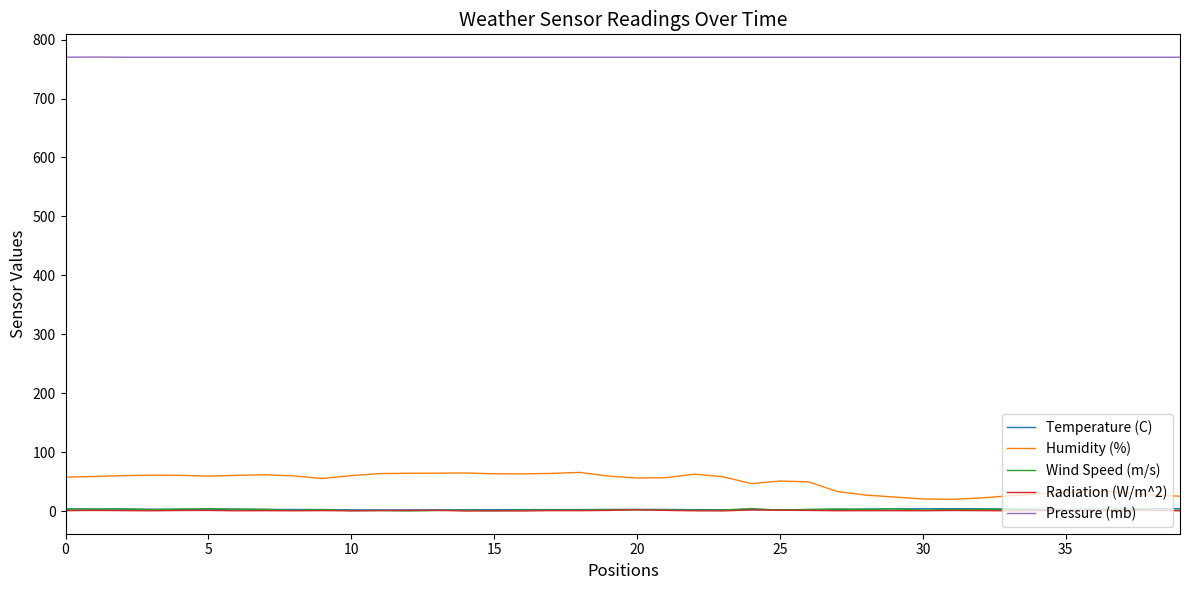

What is the greatest value displayed?

770.3